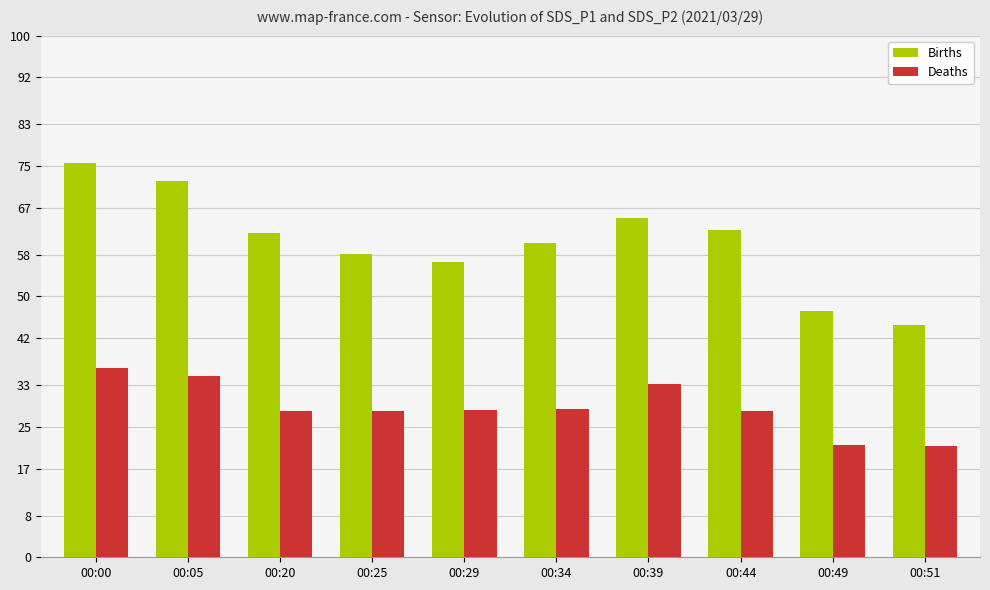

What is the maximum value shown in the chart?

75.6